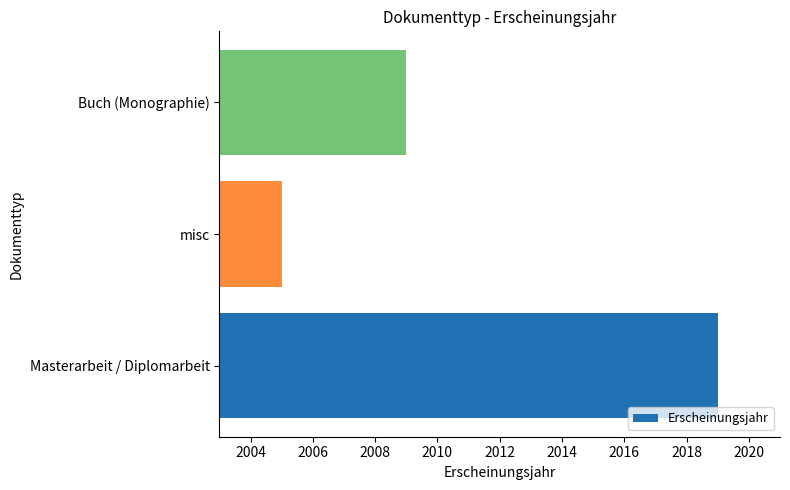

What is the change in value from Masterarbeit / Diplomarbeit to Buch (Monographie)?

-10